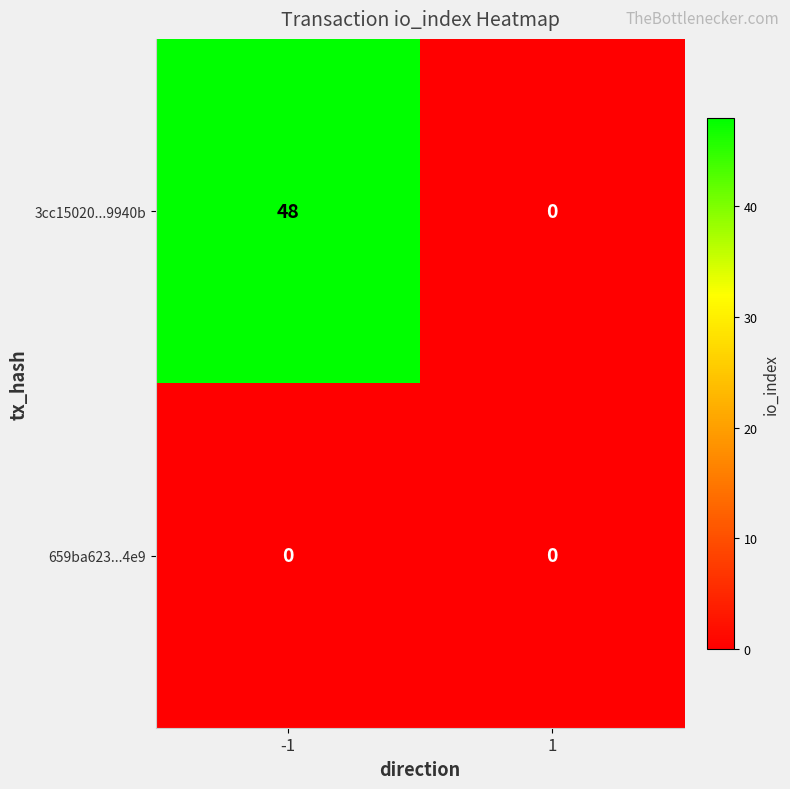

Rank the series at -1 from lowest to highest value.

659ba623...4e9, 3cc15020...9940b